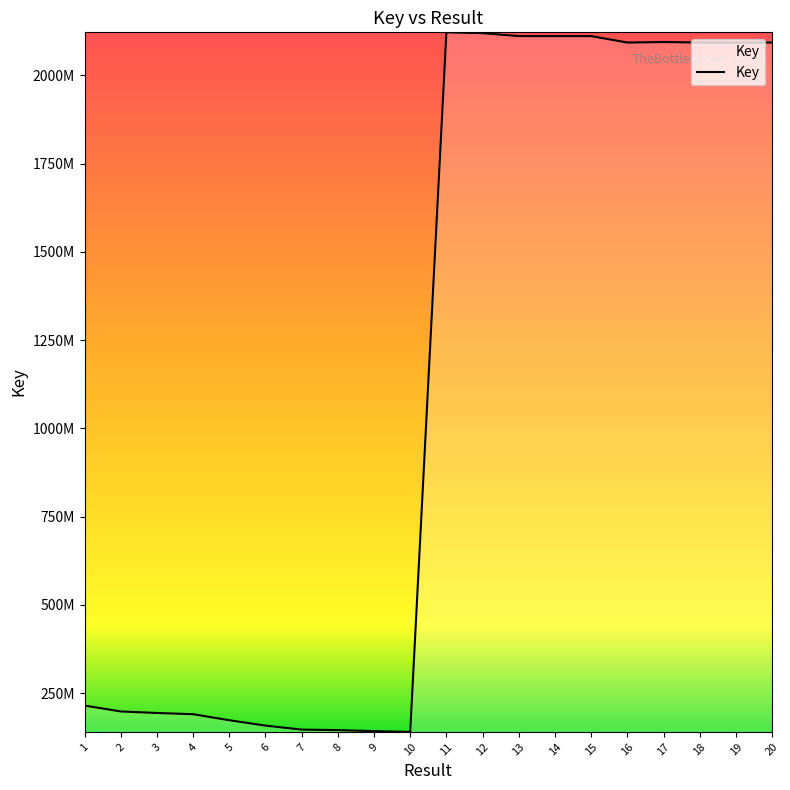

Does the chart display data point markers on the line(s)?

No